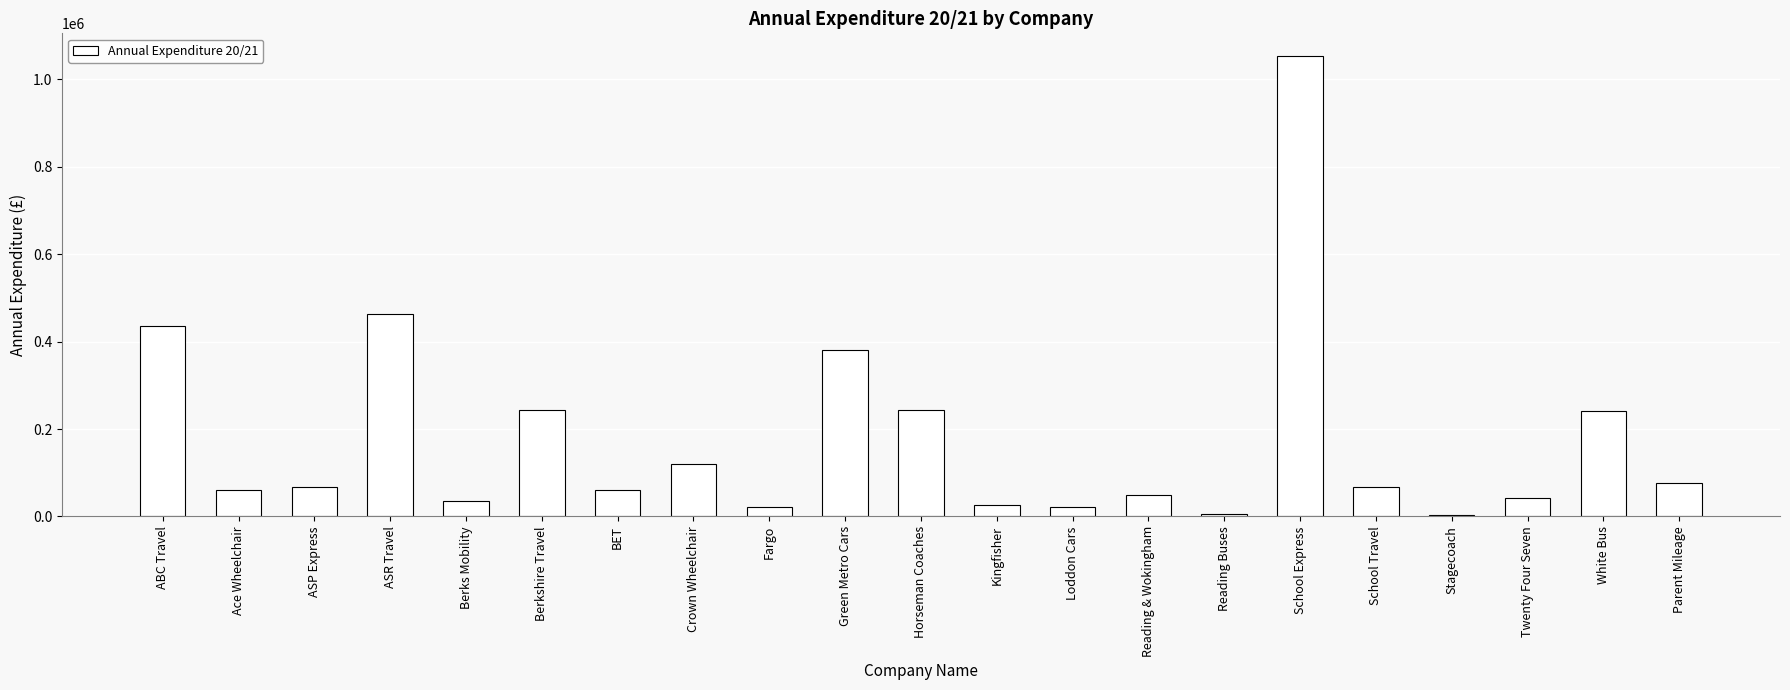

Does the chart contain stacked bars?

No